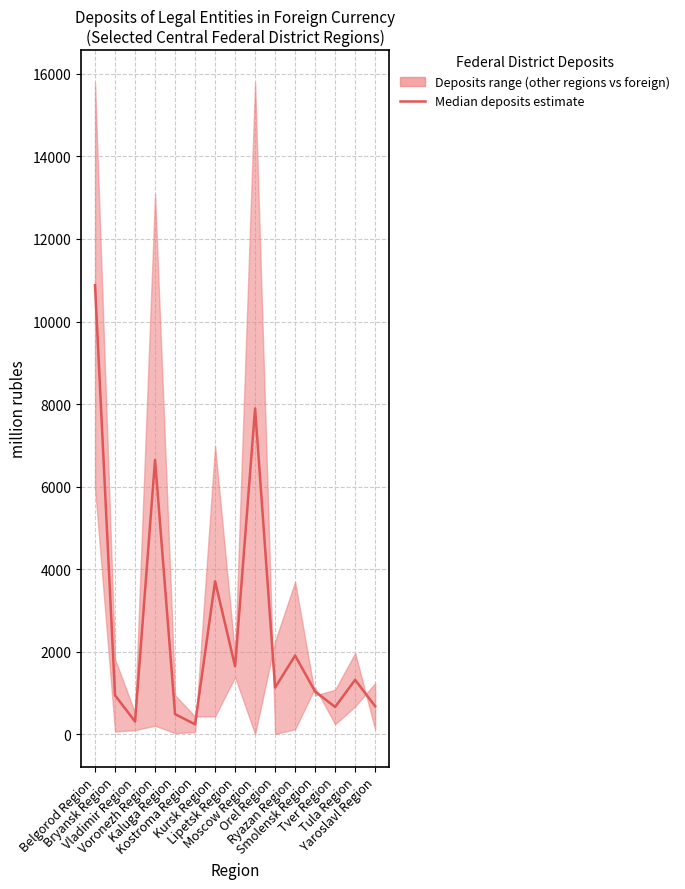

How many lines are shown in the chart?

1